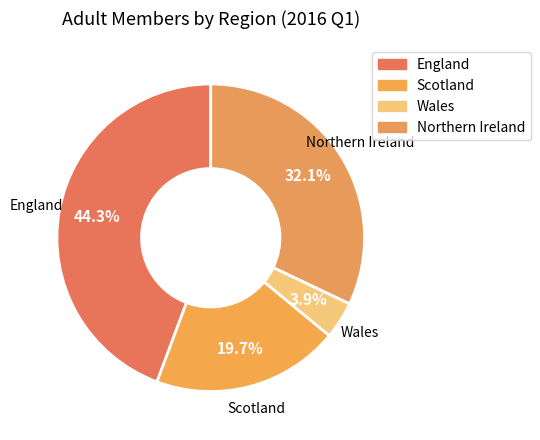

Count the number of slices in the pie.

4